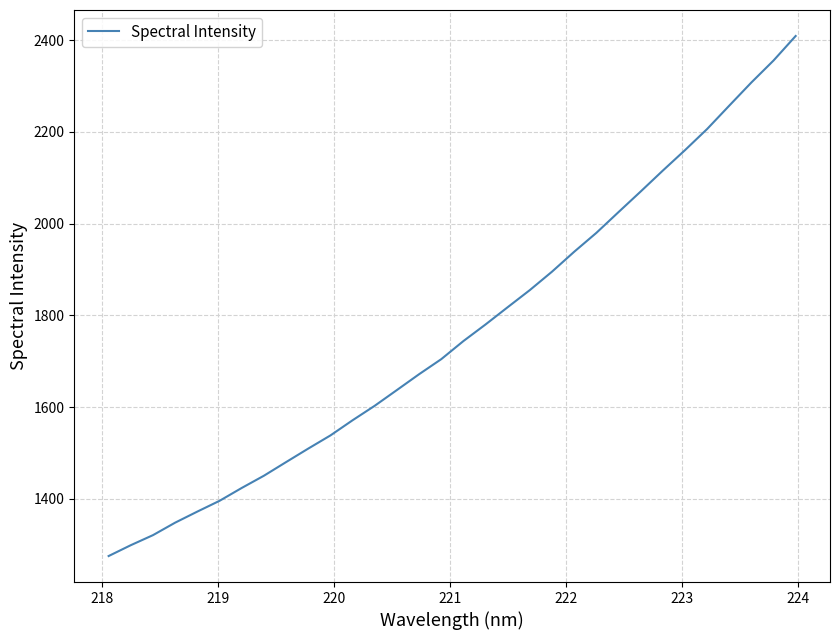

What is the greatest value displayed?

2409.0